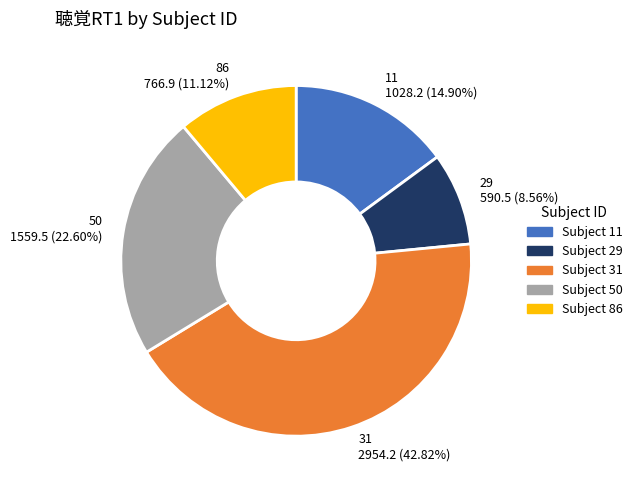

To the nearest percent, what portion does 50 represent?

23%